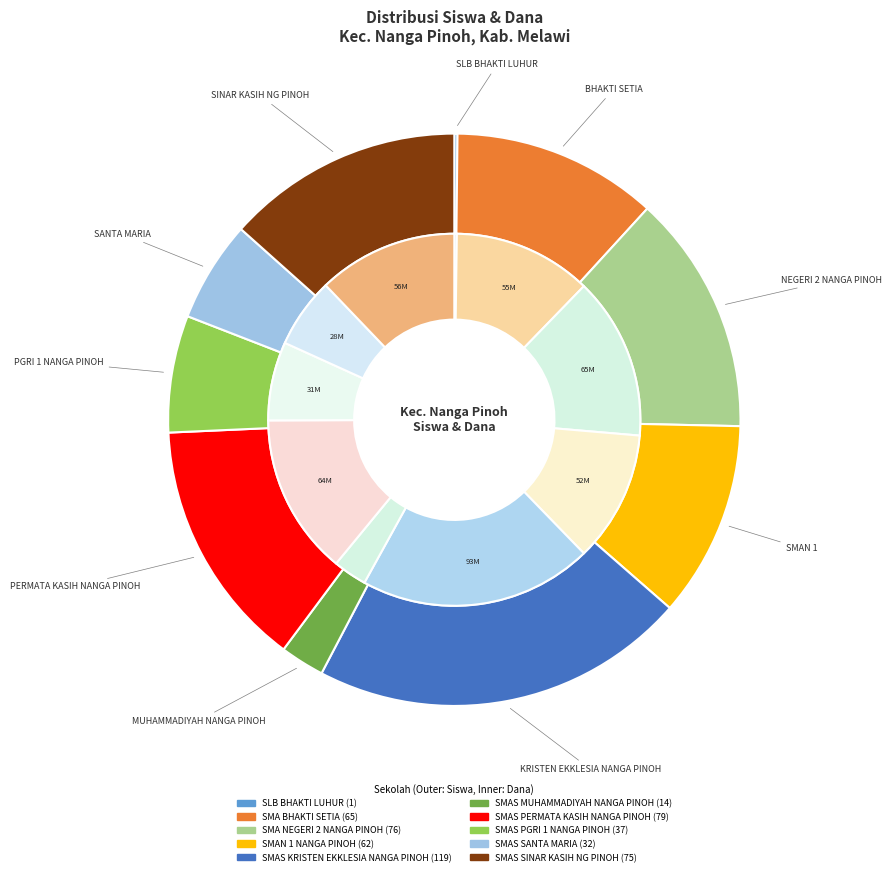

Which category has the smallest portion of the pie?

SLB BHAKTI LUHUR